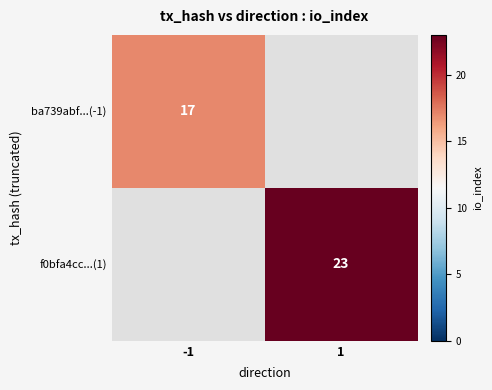

Is it true that f0bfa4cc...(1) equals 30.2 at 1?

False